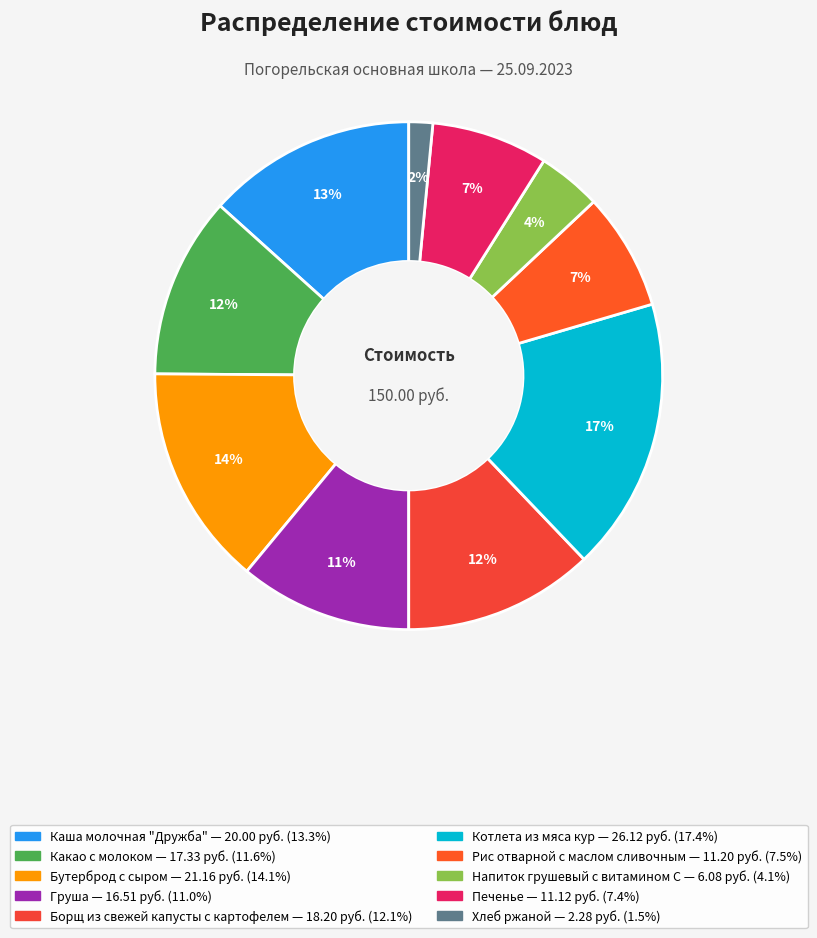

True or false: Груша accounts for 1% of the total.

False